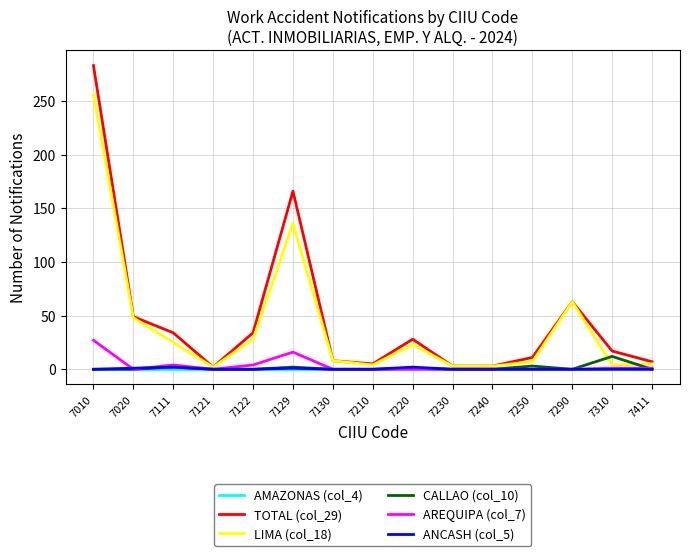

Which category has the highest value across all series?

7010